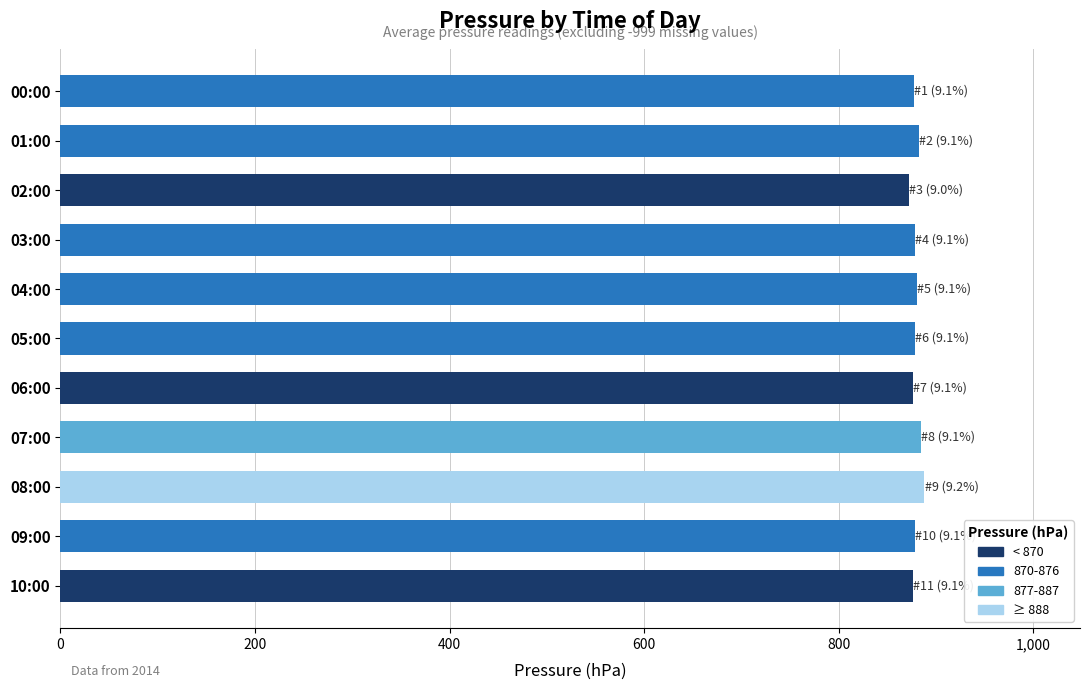

What is the average value?

879